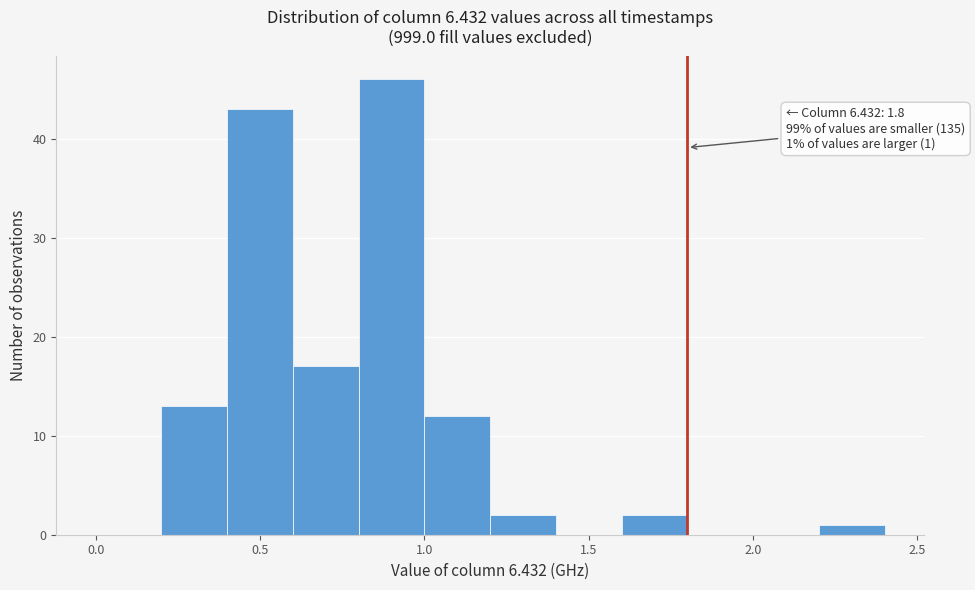

Over which range of the x-axis is the bar tallest?

0.8 to 1.0